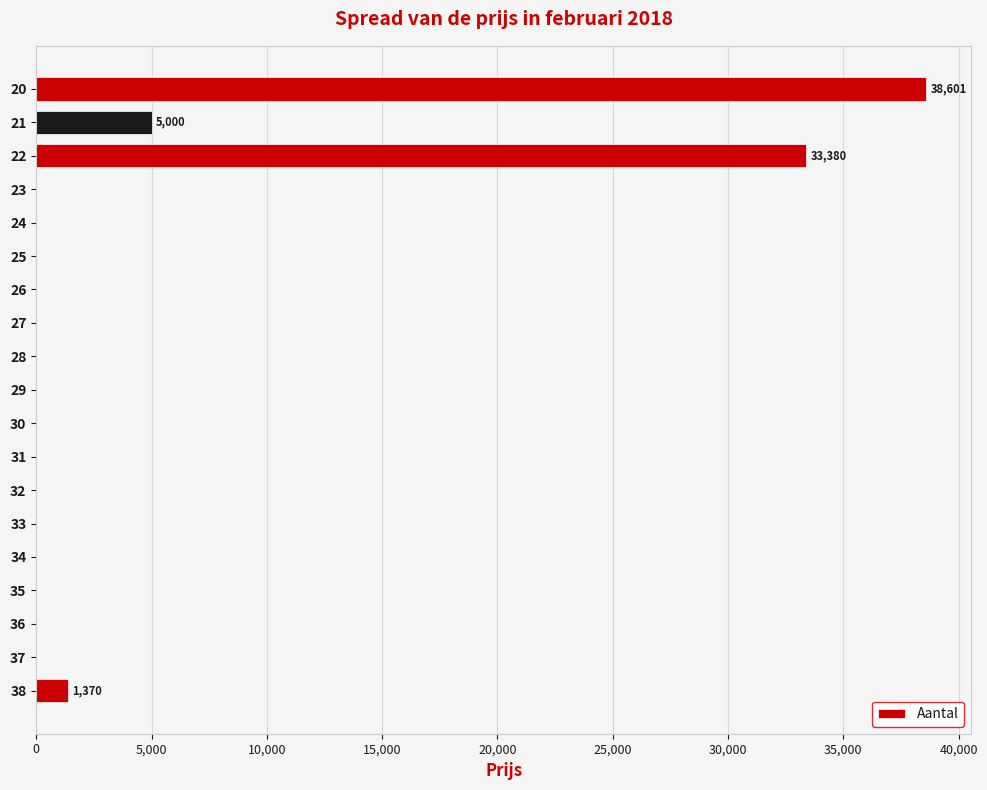

What is the sum of all values?

78355